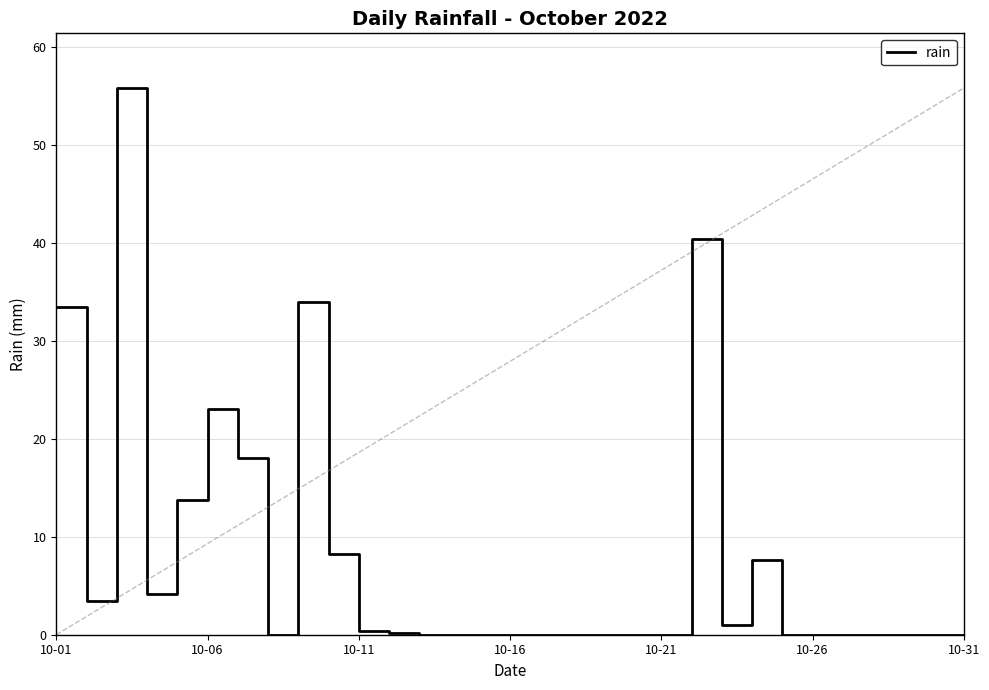

What is the difference between the maximum and minimum values?

55.8